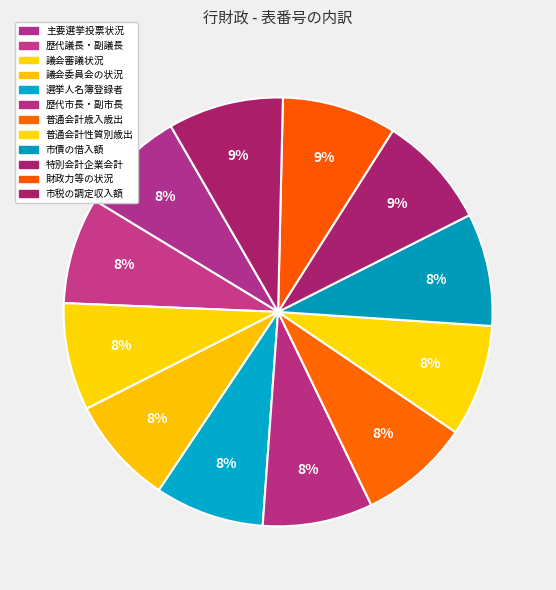

How many segments does this pie chart have?

12